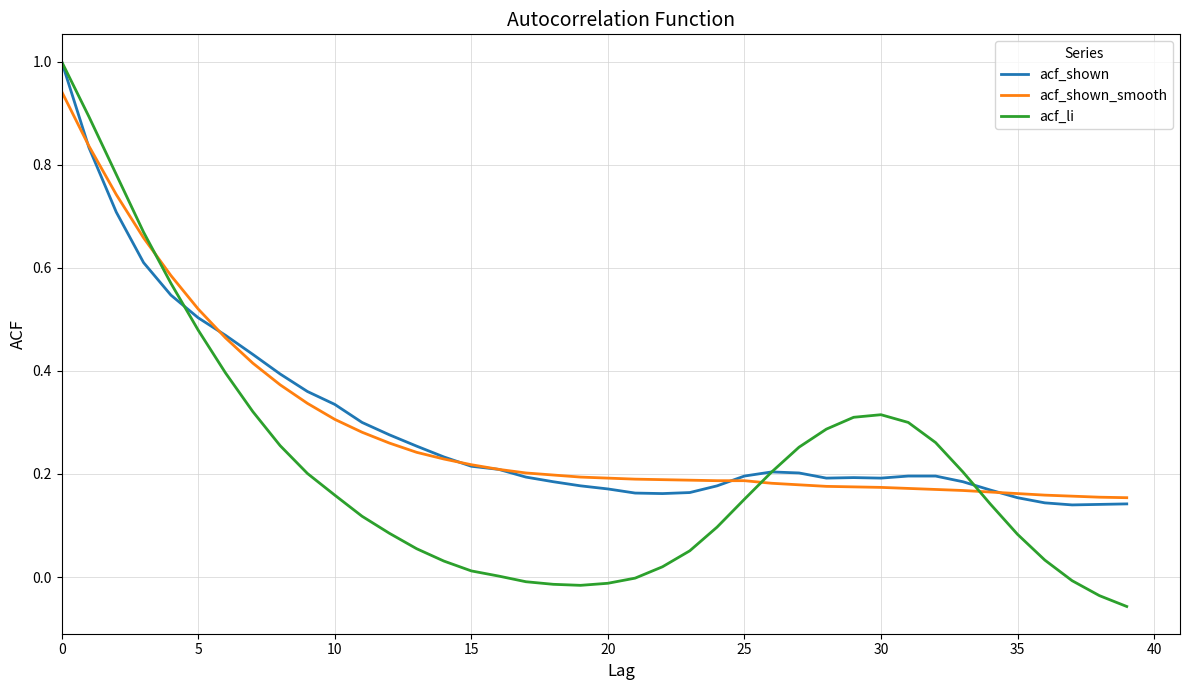

What is the highest value of the acf_shown series?

1.0